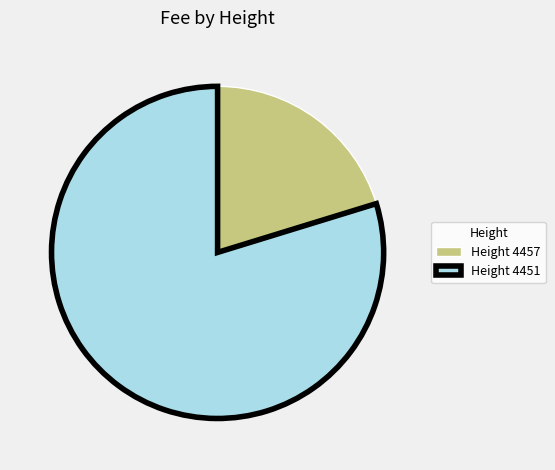

Count the number of slices in the pie.

2